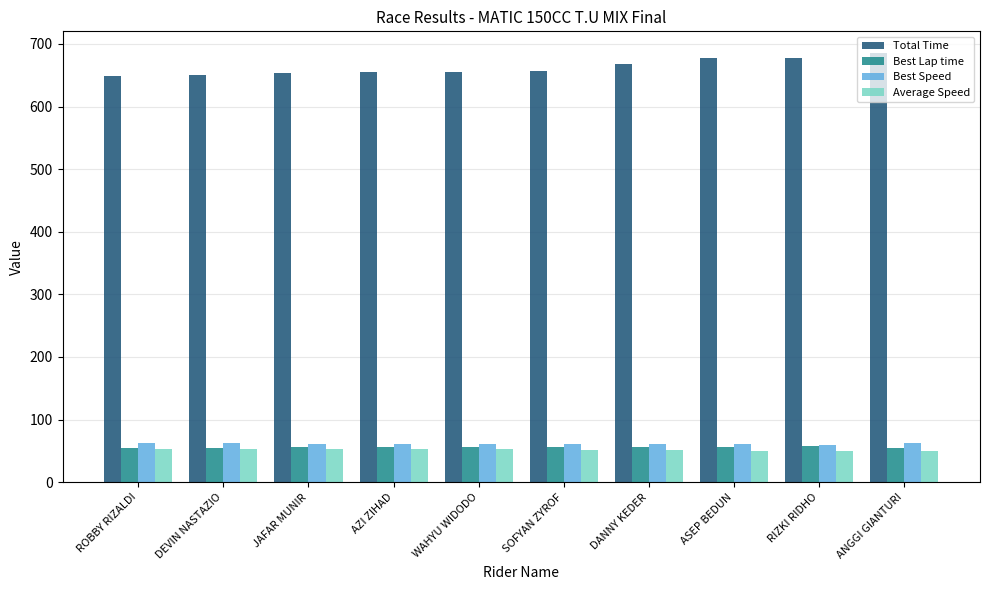

What is the highest value of the Best Lap time series?

56.9